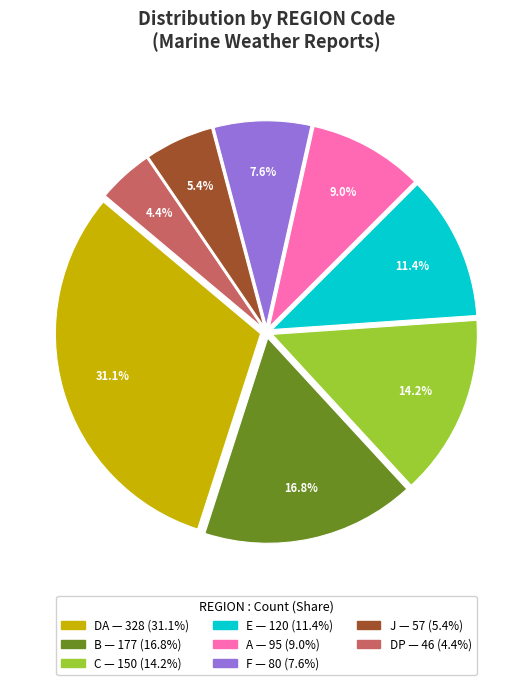

How many slices are in this pie chart?

8